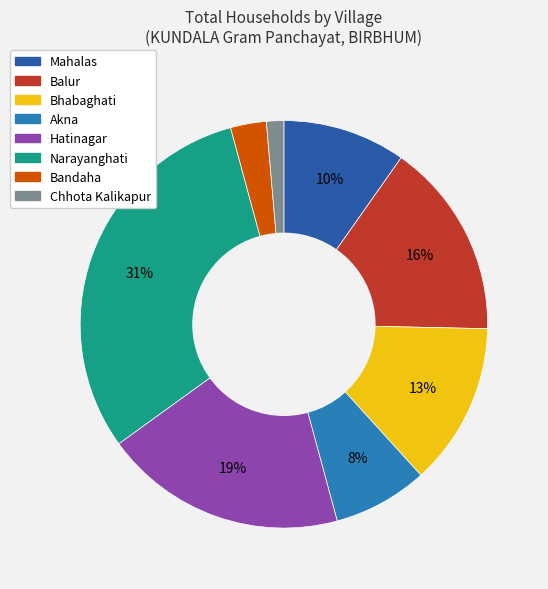

What percentage is the Akna slice, to the nearest percent?

8%